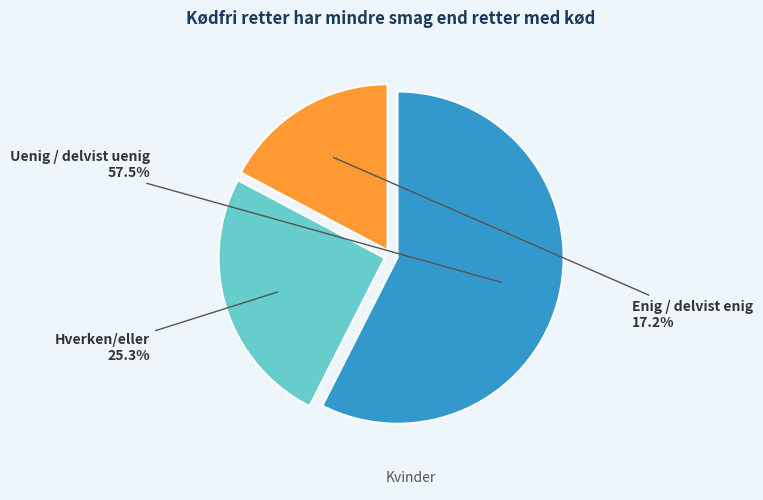

How many segments does this pie chart have?

3